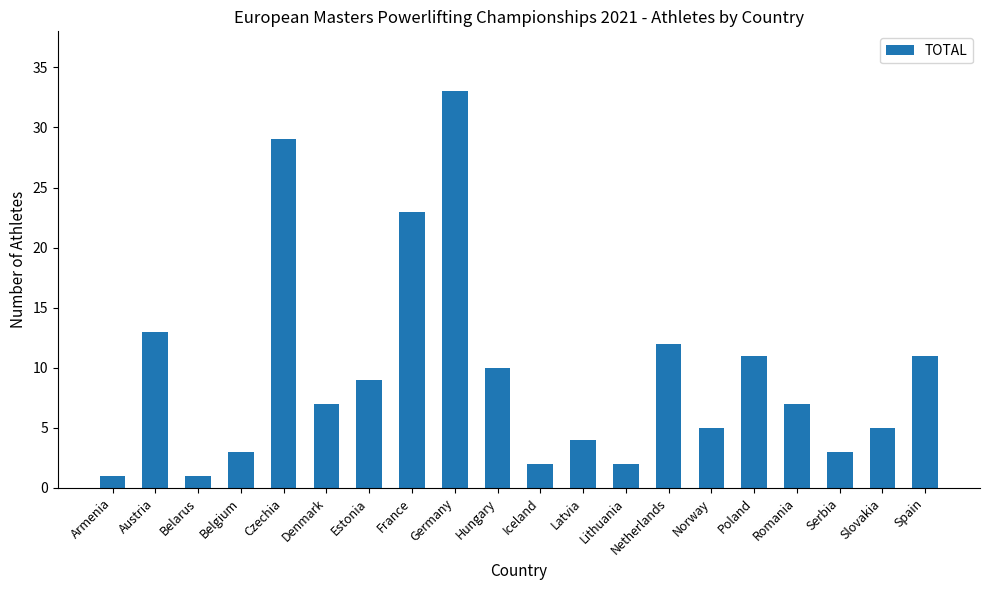

What is the value of the 14th bar from the left?

12